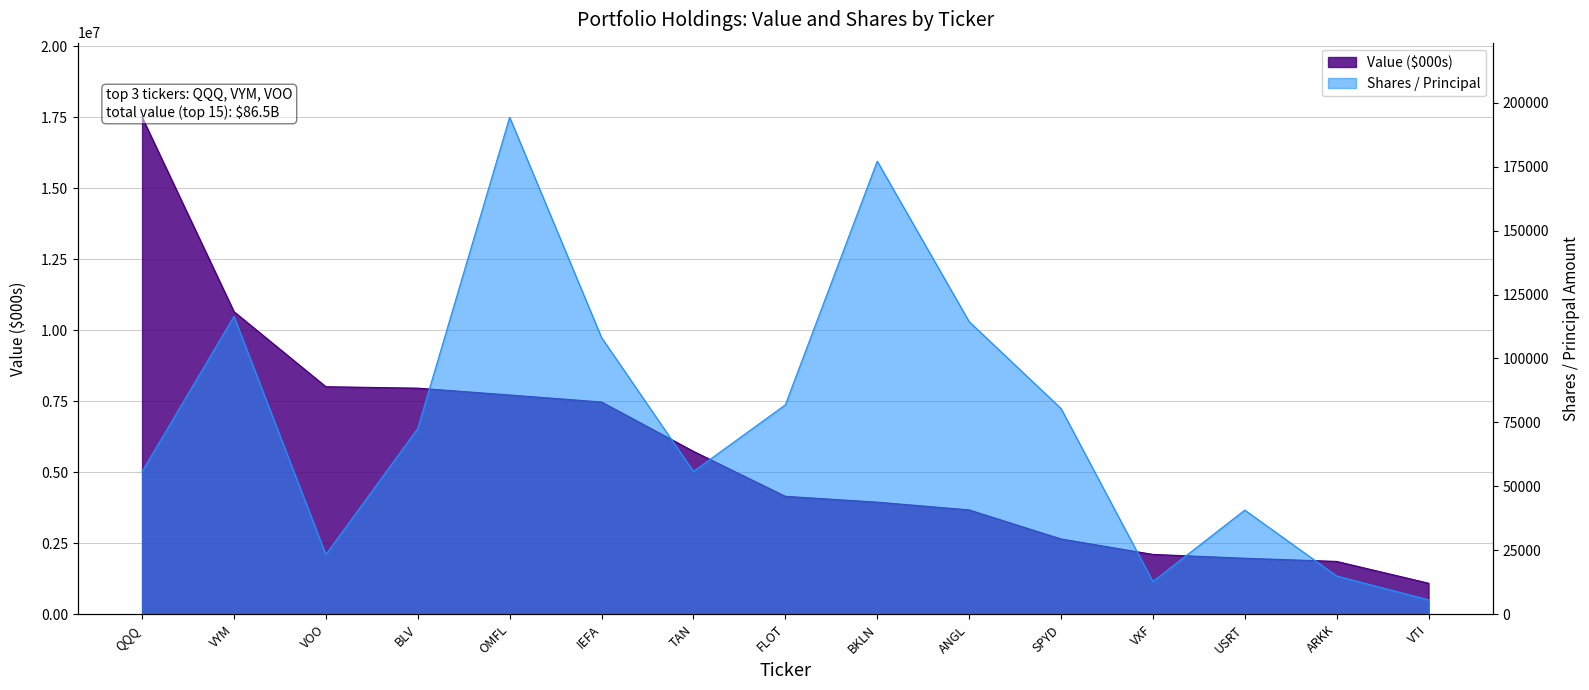

At which category does Shares / Principal reach its first local peak?

VYM